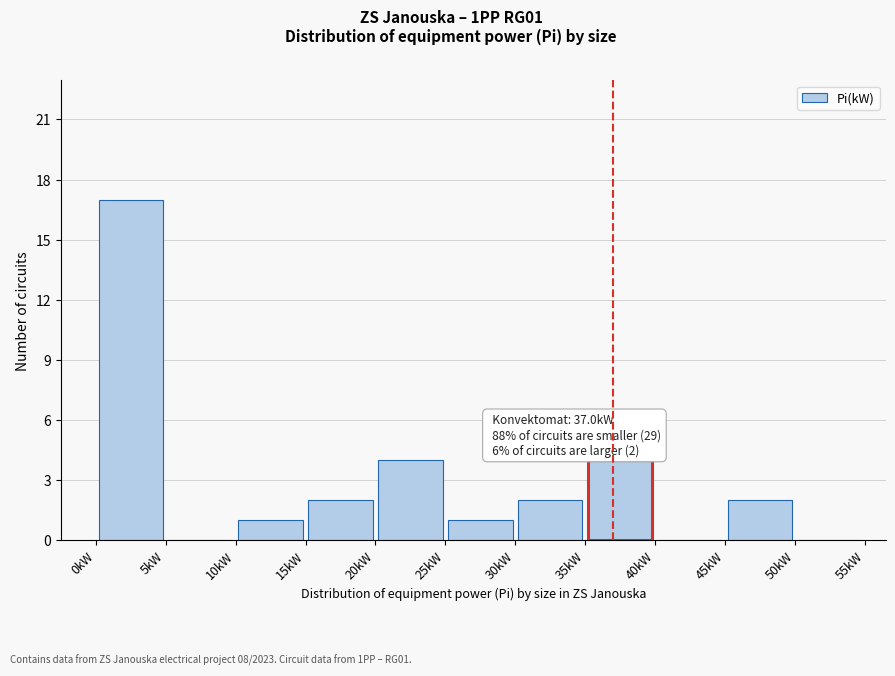

Over which range of the x-axis is the bar tallest?

0 to 5